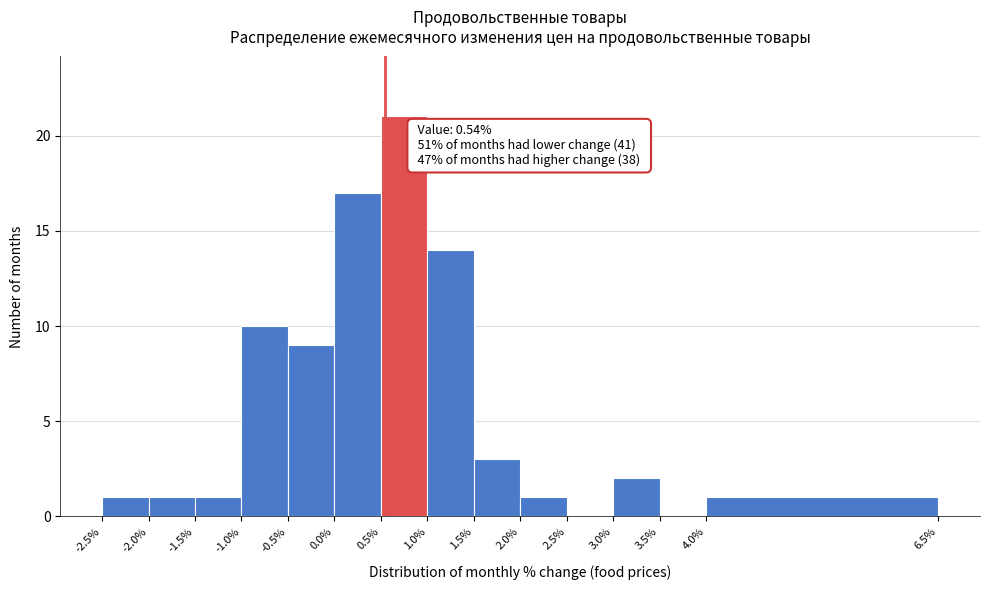

Over which range of the x-axis is the bar tallest?

0.5% to 1.0%